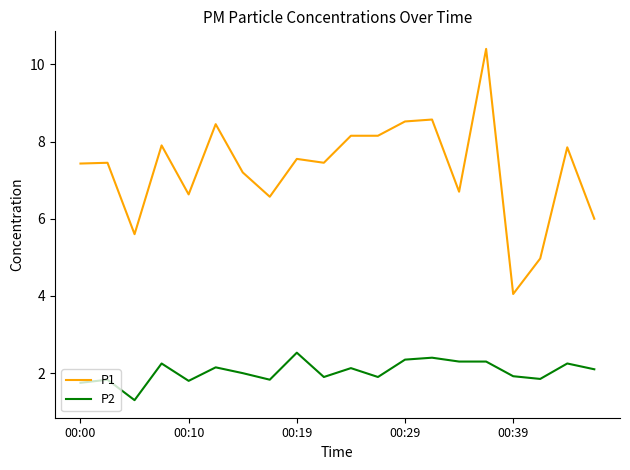

What is the greatest value displayed?

10.4